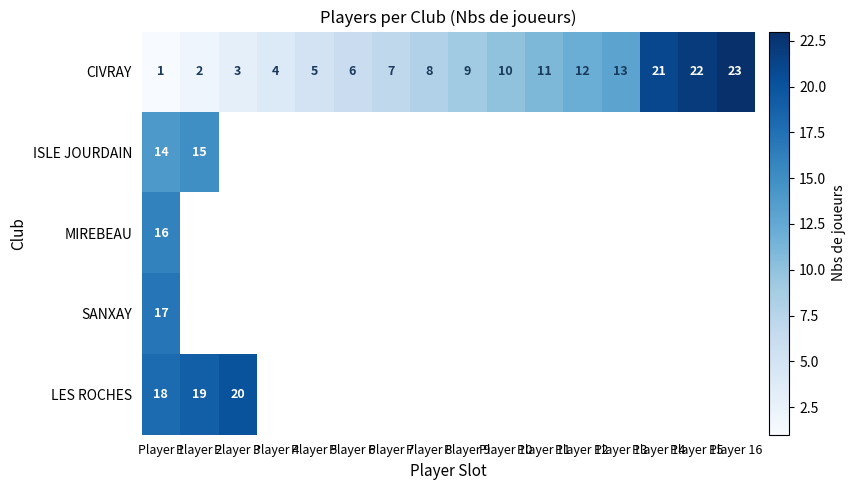

Is it true that CIVRAY equals 6 at Player 6?

True